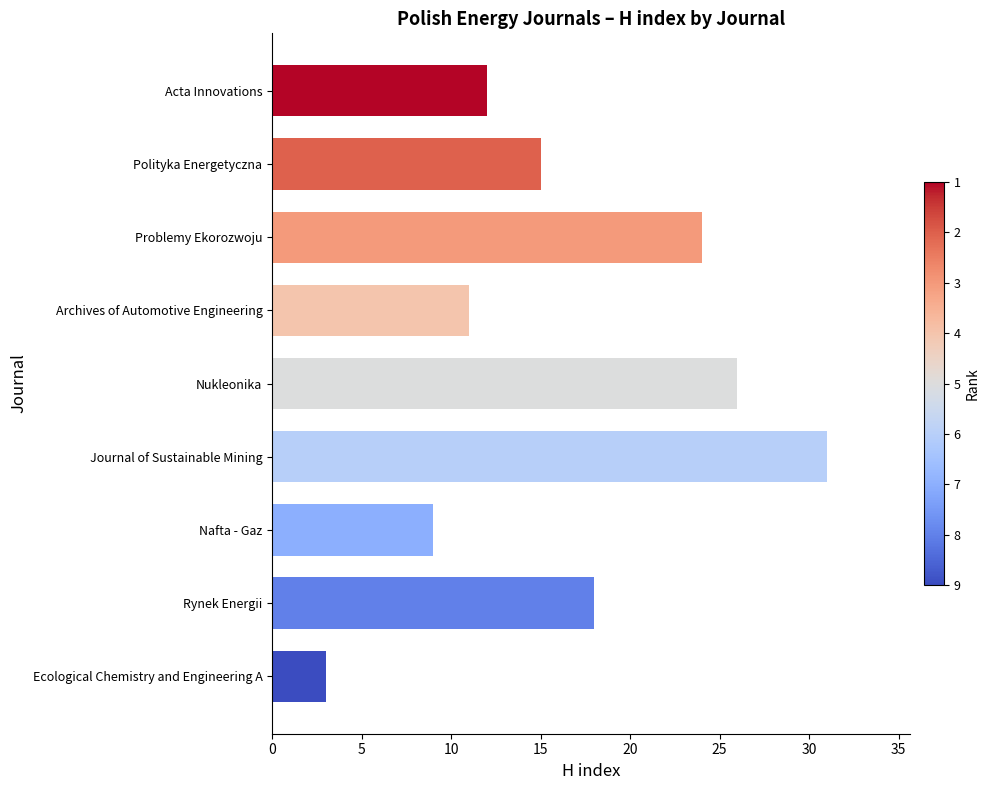

The chart shows a value of 12 at Acta Innovations. True or false?

True